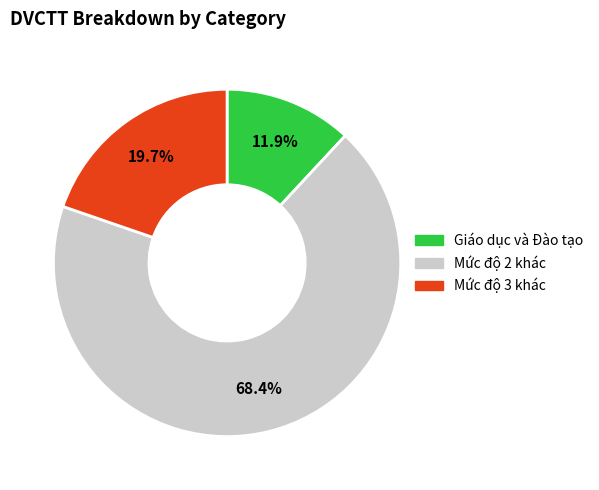

The Giáo dục và Đào tạo slice represents 12% of the pie. True or false?

True